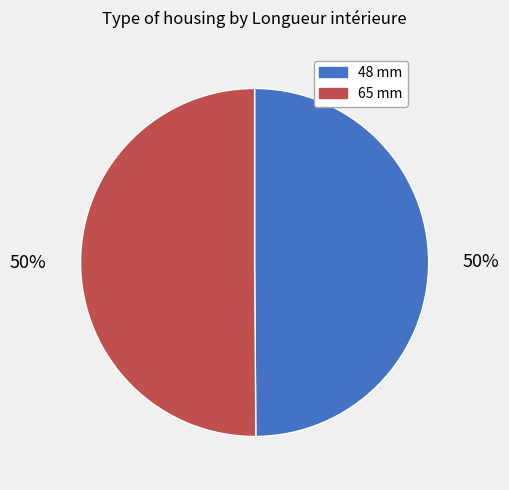

True or false: 48 mm accounts for 50% of the total.

True